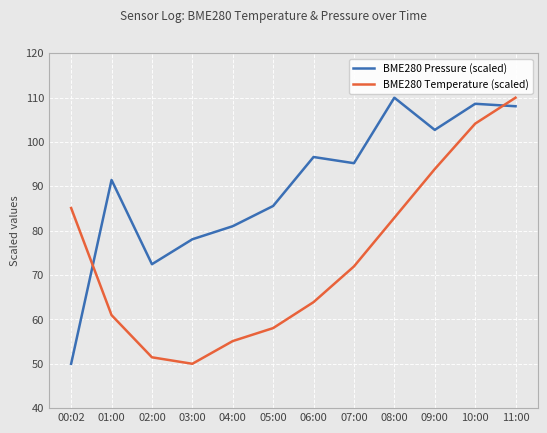

Where is the first local maximum for BME280 Pressure (scaled)?

01:00